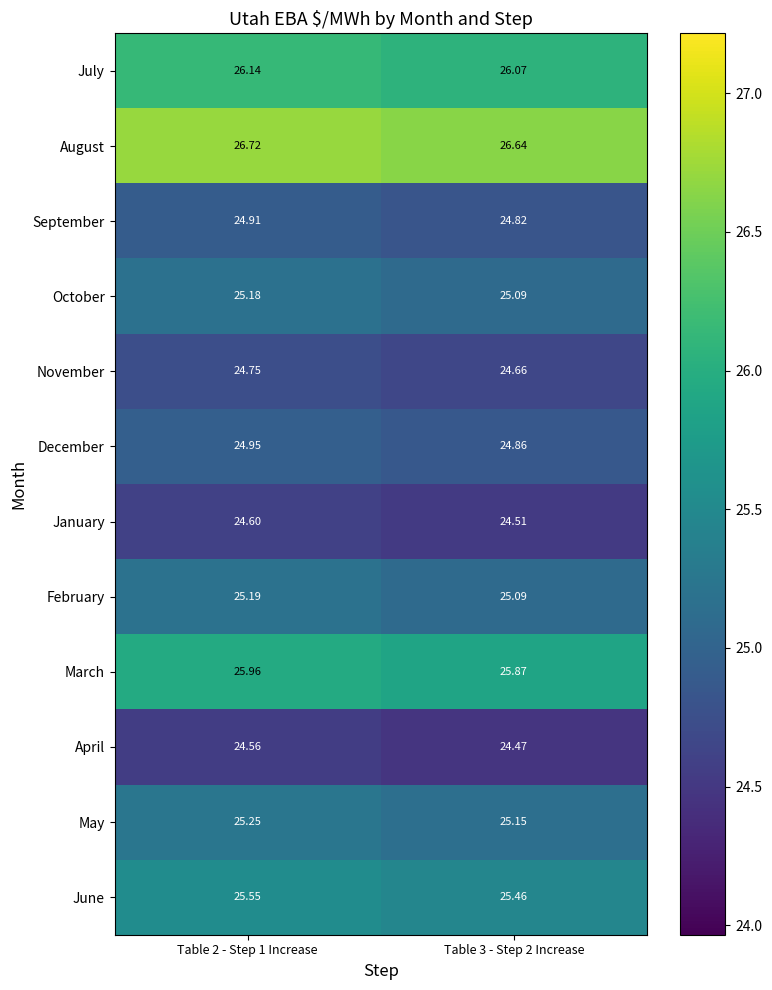

Is the value of November at Table 2 - Step 1 Increase greater than the value of July at Table 2 - Step 1 Increase?

No